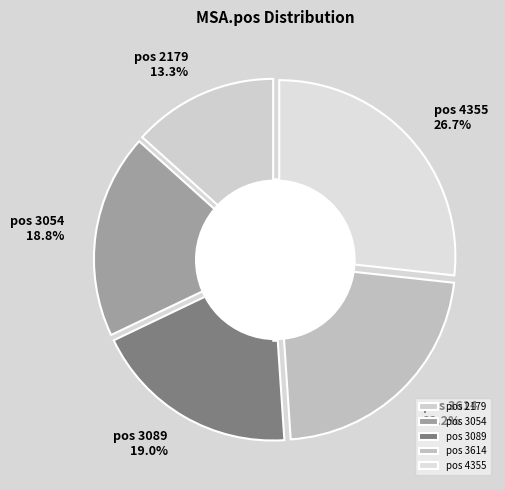

Which category has the biggest portion of the pie?

4355